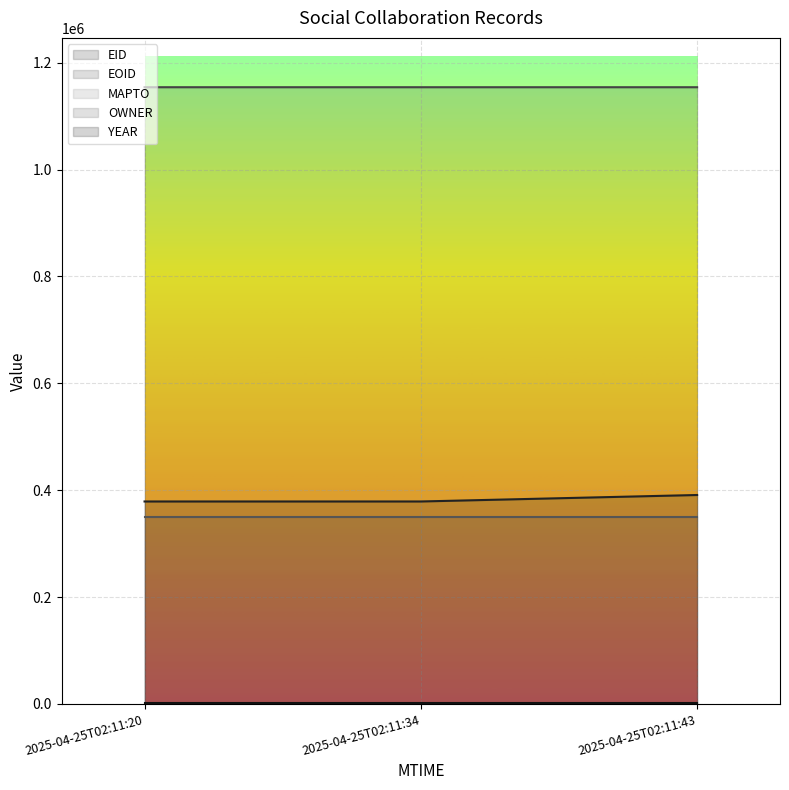

The value of OWNER at 2025-04-25T02:11:34 is 350191. True or false?

True